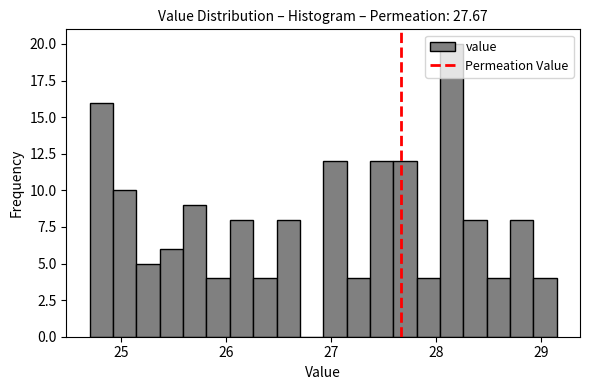

Around what value on the x-axis is the tallest bar? Give the approximate position of its centre, as read against the axis.

28.1